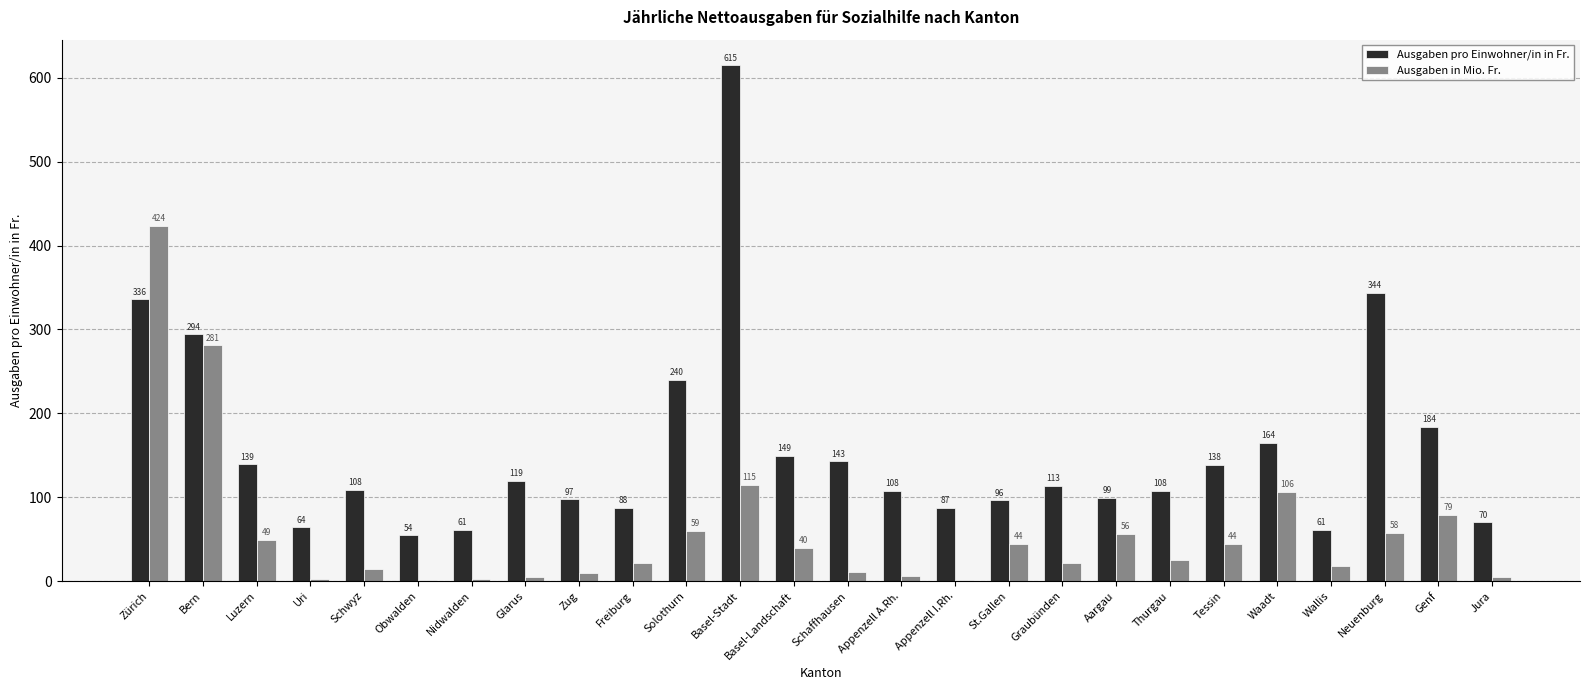

Is the value of Ausgaben pro Einwohner/in in Fr. at Wallis greater than the value of Ausgaben in Mio. Fr. at Wallis?

Yes